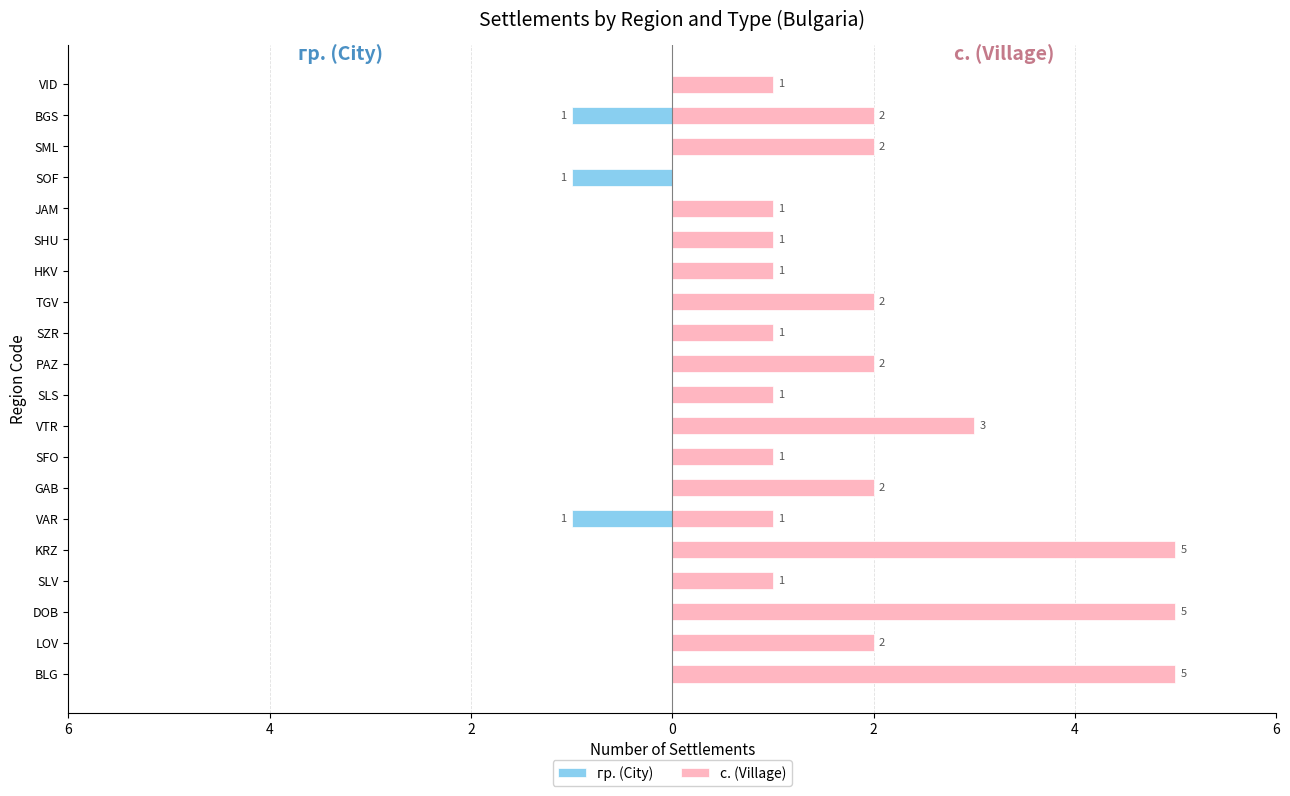

Which series has the largest total across all categories?

с. (Village)